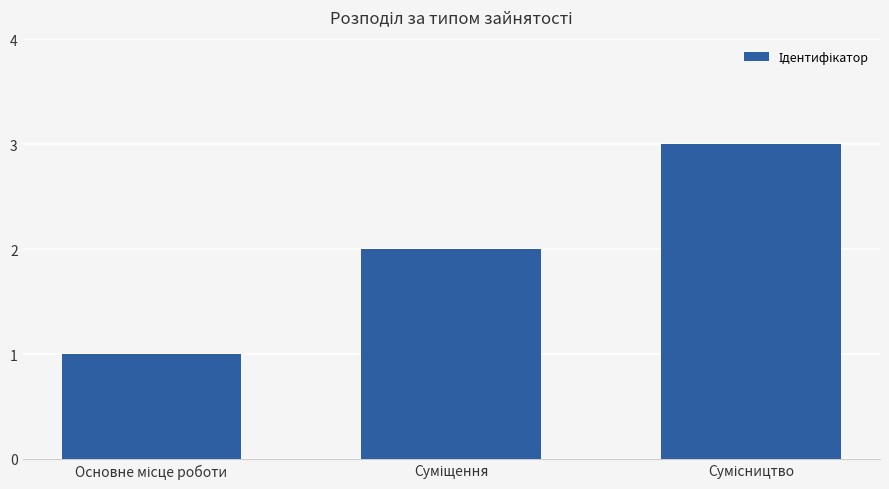

What is the sum of all values?

6